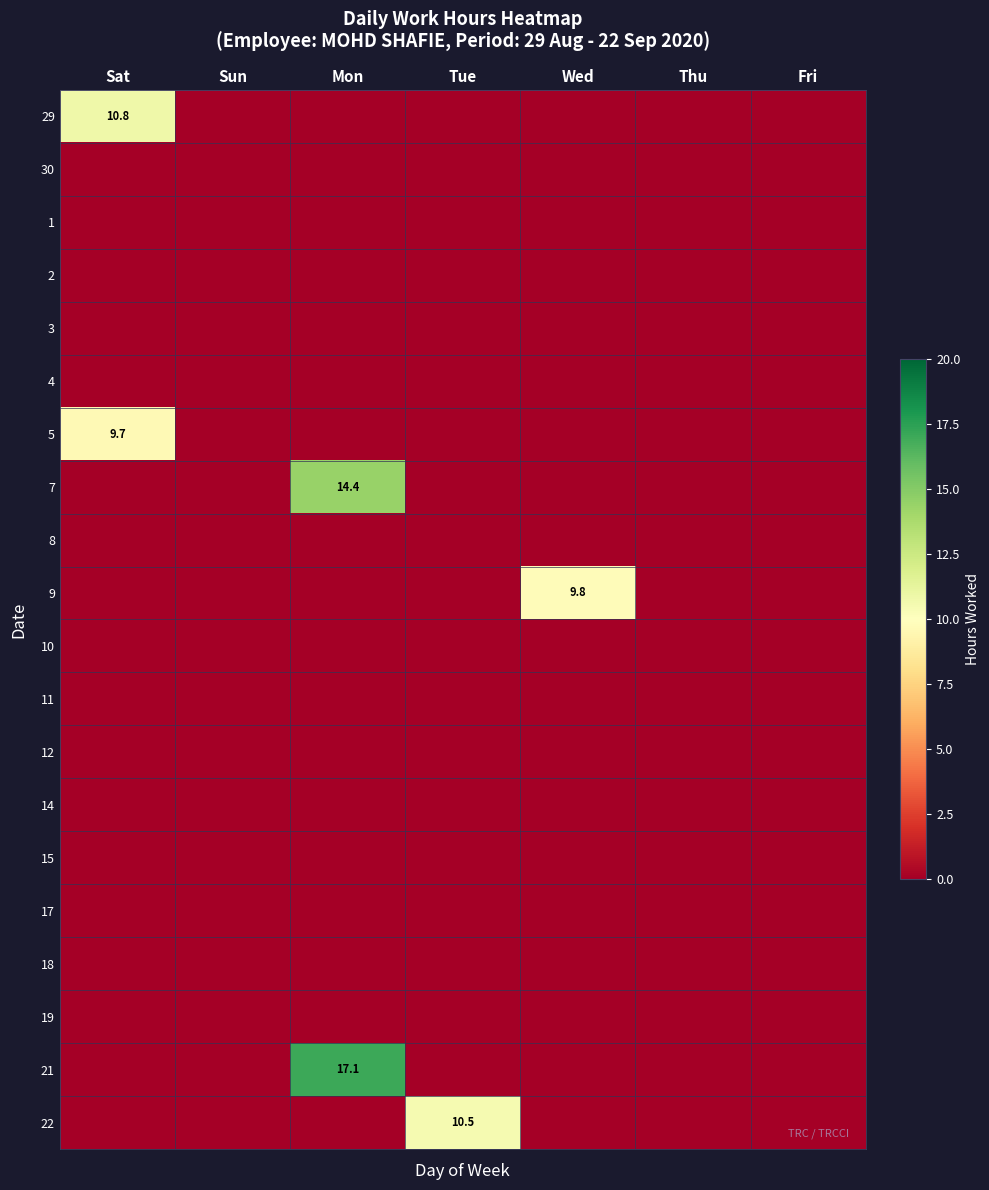

Is the value of 19 at Fri greater than the value of 15 at Mon?

No